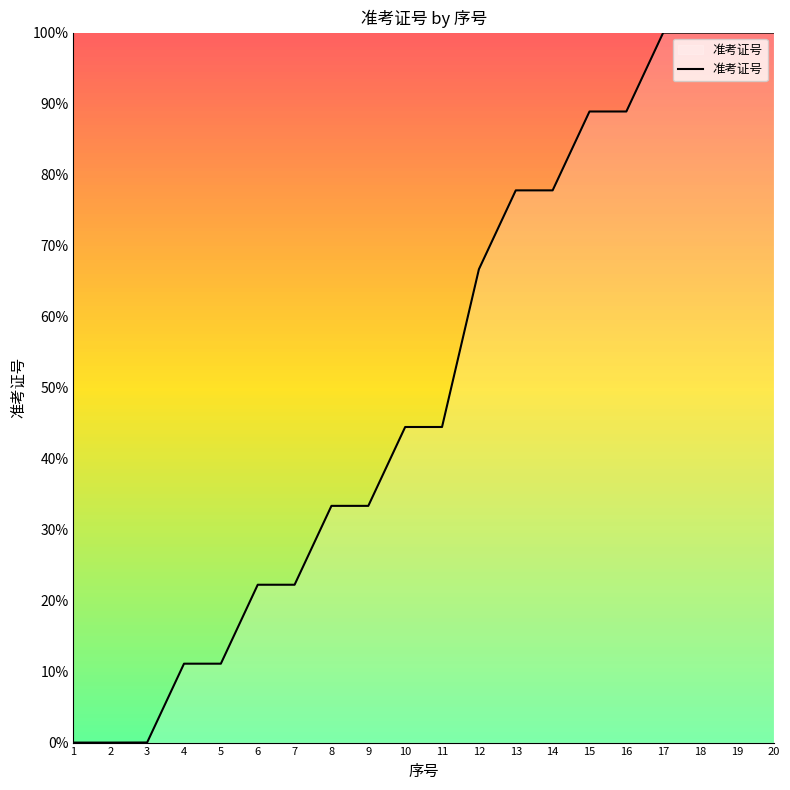

The value at 5 is 11.1. True or false?

True